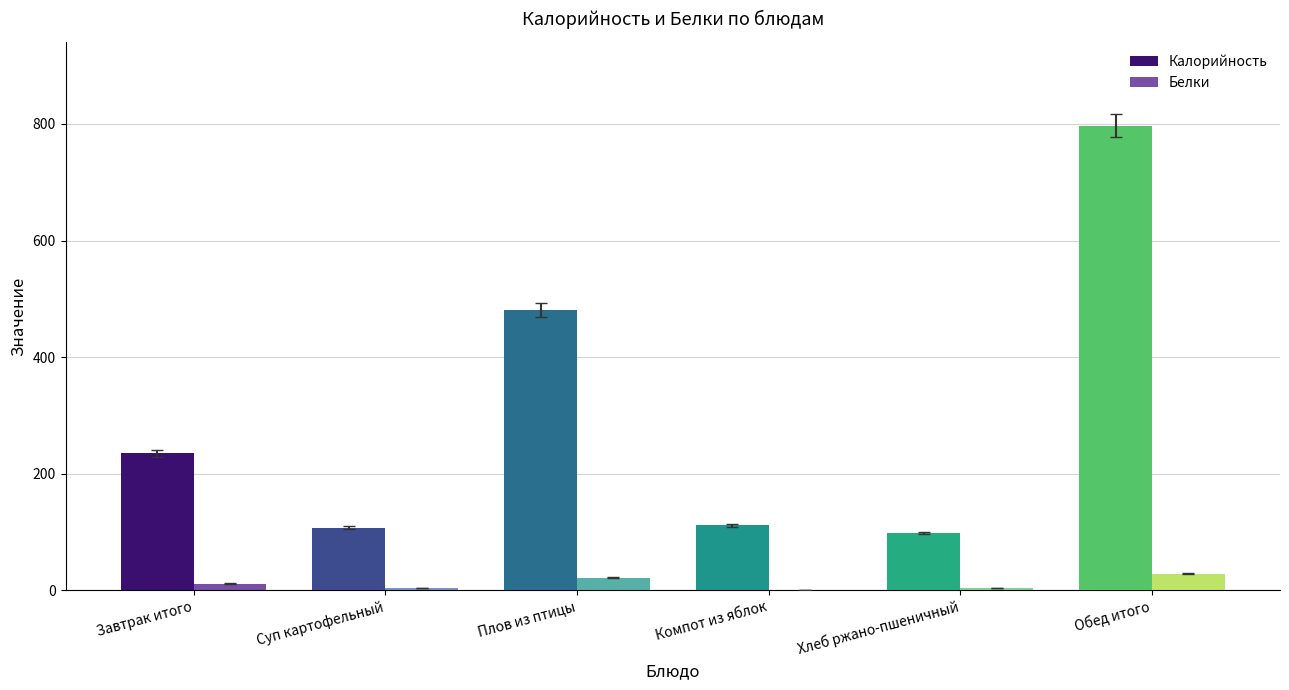

Reading left to right, extract all data points from this chart.

Калорийность: Завтрак итого=234.6	Суп картофельный=107.3	Плов из птицы=481.2	Компот из яблок=111.1	Хлеб ржано-пшеничный=97.8	Обед итого=797.4
Белки: Завтрак итого=11.0	Суп картофельный=2.9	Плов из птицы=21.5	Компот из яблок=0.2	Хлеб ржано-пшеничный=3.2	Обед итого=27.9